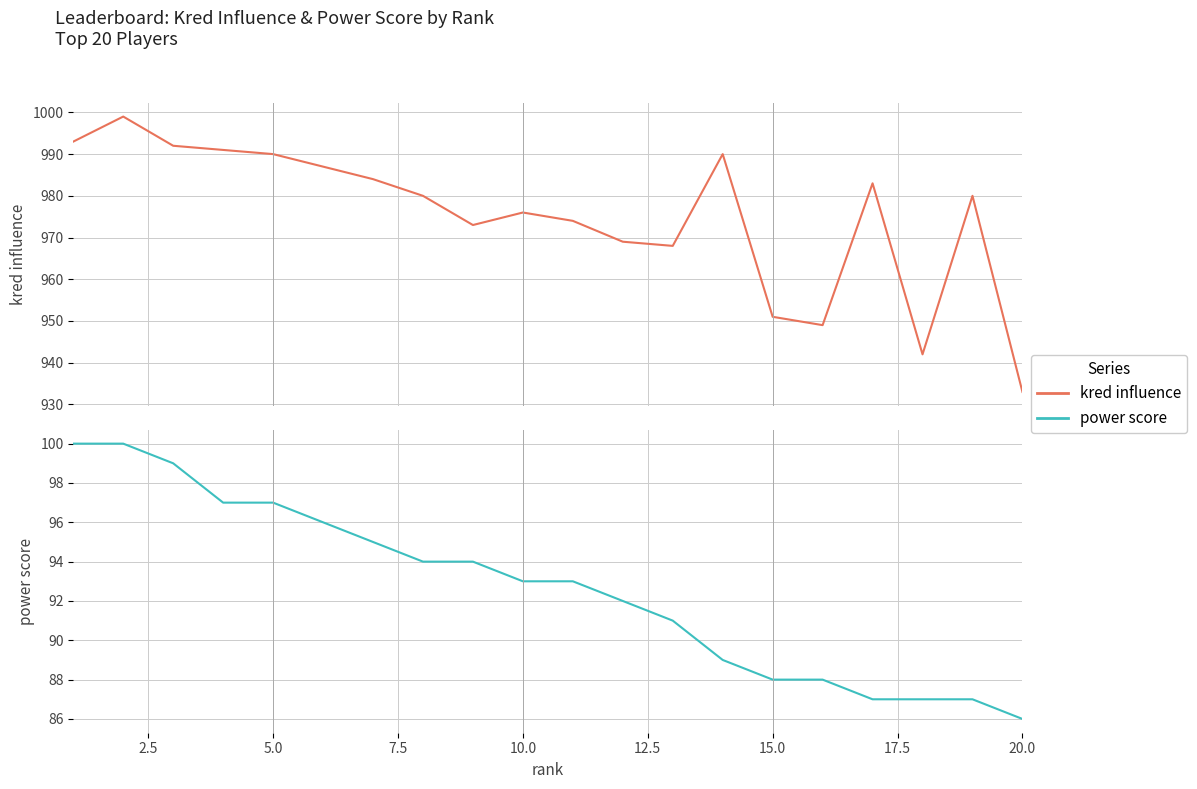

Between 10.0 and 17.5, which series saw the biggest shift?

kred influence